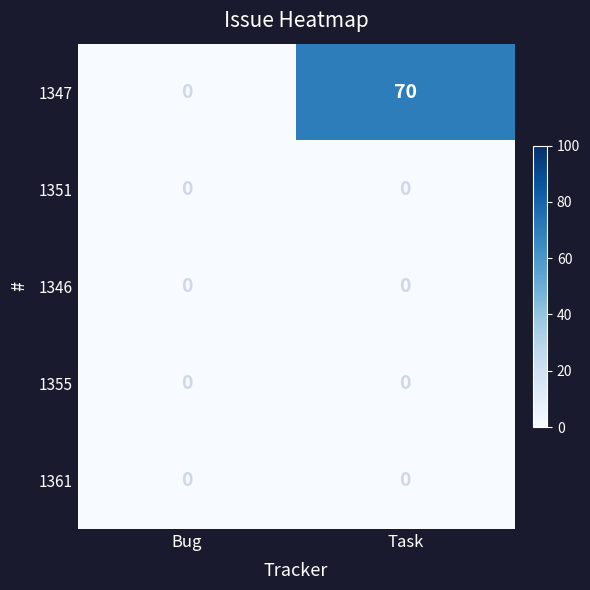

What is the greatest value displayed?

70